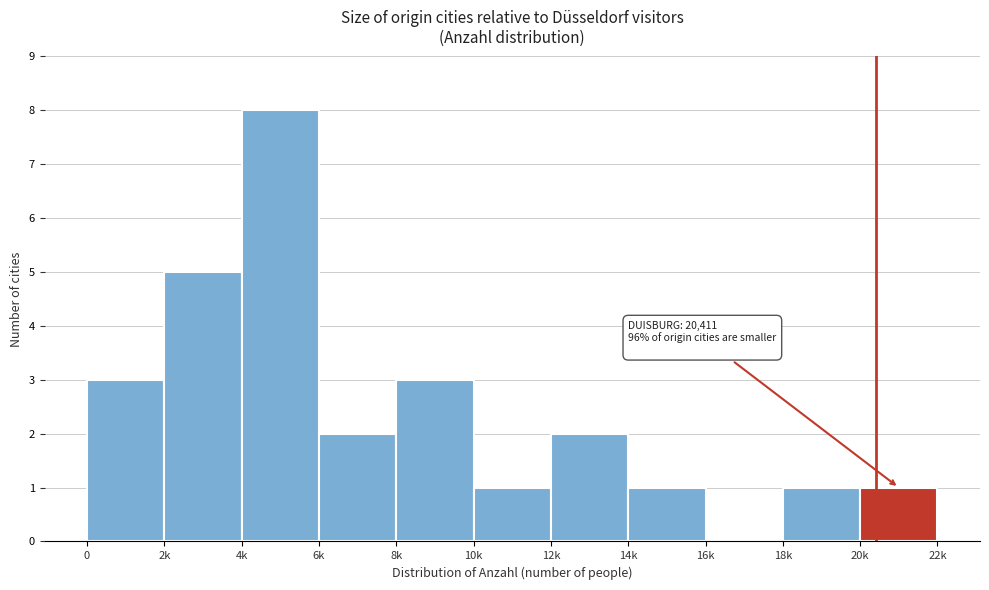

Reading left to right, what are all the values shown in this chart?

0=3	2k=5	4k=8	6k=2	8k=3	10k=1	12k=2	14k=1	16k=0	18k=1	20k=1